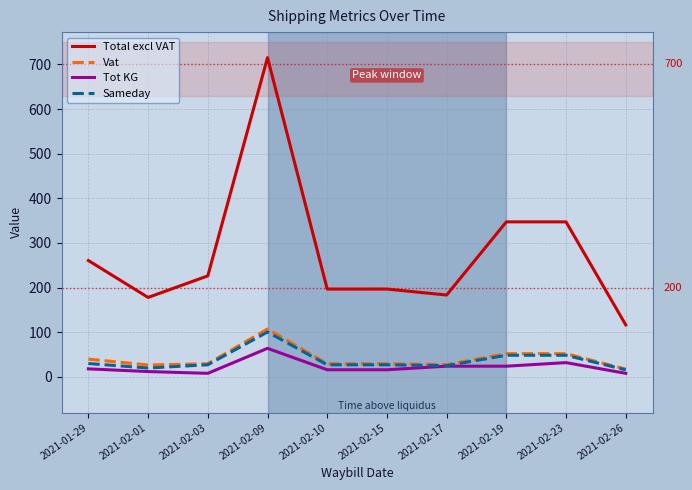

True or false: Sameday and Total excl VAT cross at least once.

False